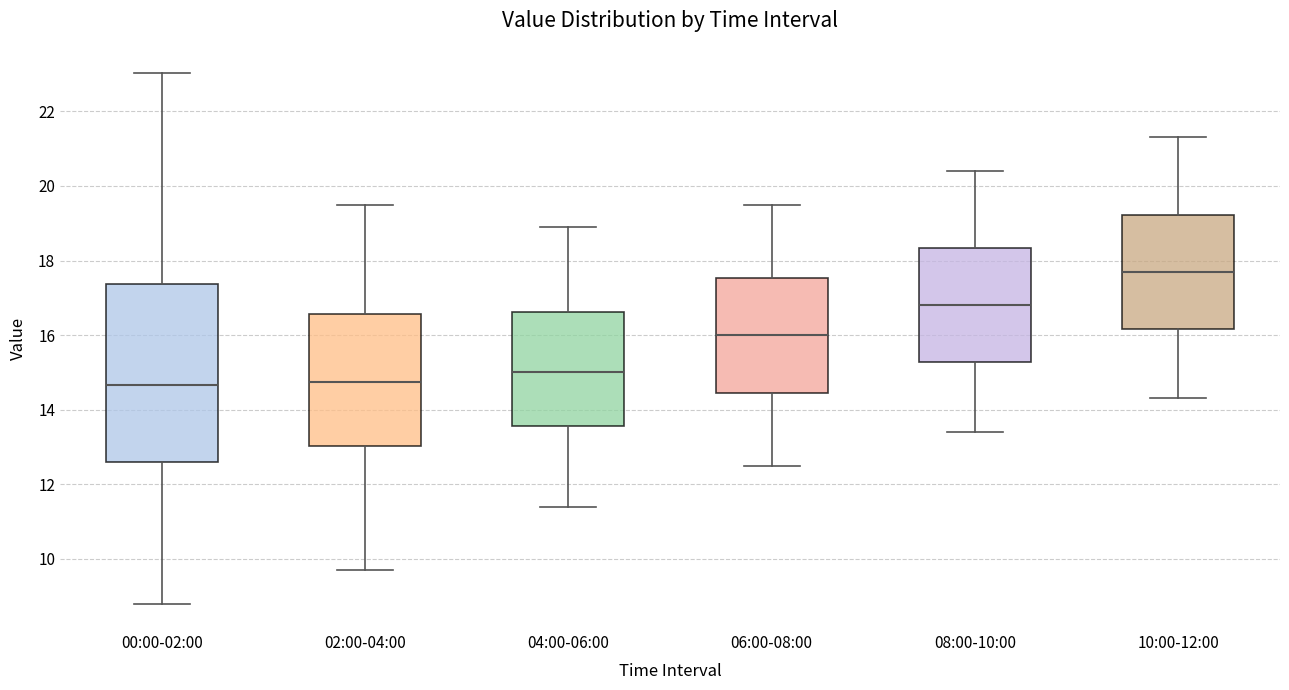

Reading left to right, read every box against the y-axis: the position of its median line, the range the box covers, and the ends of its whiskers. The values are not printed on the chart, so give them approximately, as read against the axis.

00:00-02:00: median 14.6, box 12.6 to 17.4, whiskers 8.8 to 23.0
02:00-04:00: median 14.8, box 13.0 to 16.6, whiskers 9.8 to 19.6
04:00-06:00: median 15.0, box 13.6 to 16.6, whiskers 11.4 to 19.0
06:00-08:00: median 16.0, box 14.4 to 17.6, whiskers 12.6 to 19.6
08:00-10:00: median 16.8, box 15.2 to 18.4, whiskers 13.4 to 20.4
10:00-12:00: median 17.8, box 16.2 to 19.2, whiskers 14.4 to 21.4